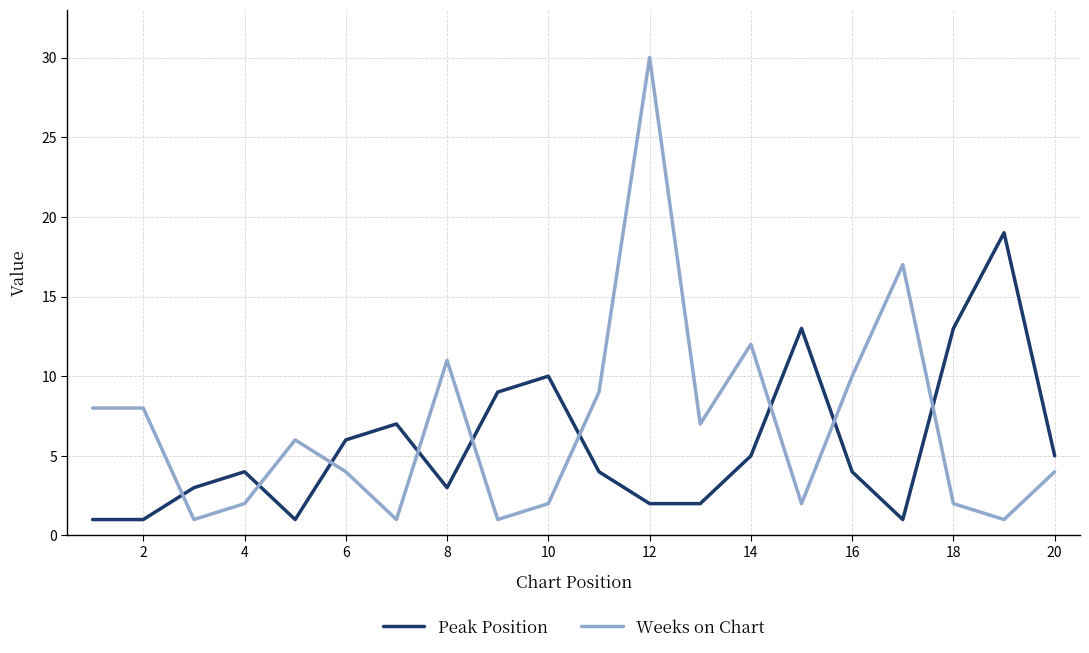

List the series in order of their peak value, highest first.

Weeks on Chart, Peak Position